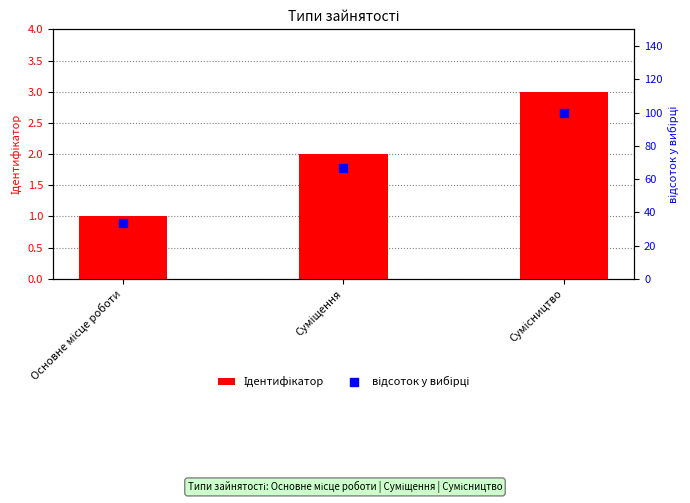

Which series has the largest total across all categories?

відсоток у вибірці